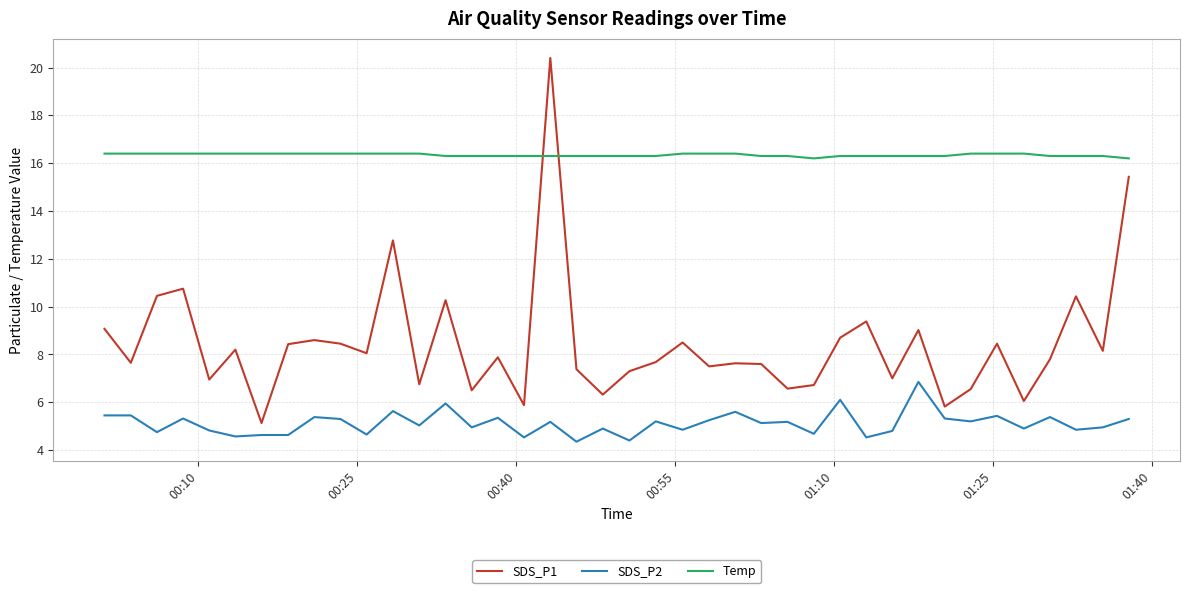

True or false: SDS_P2 and Temp intersect in this chart.

False